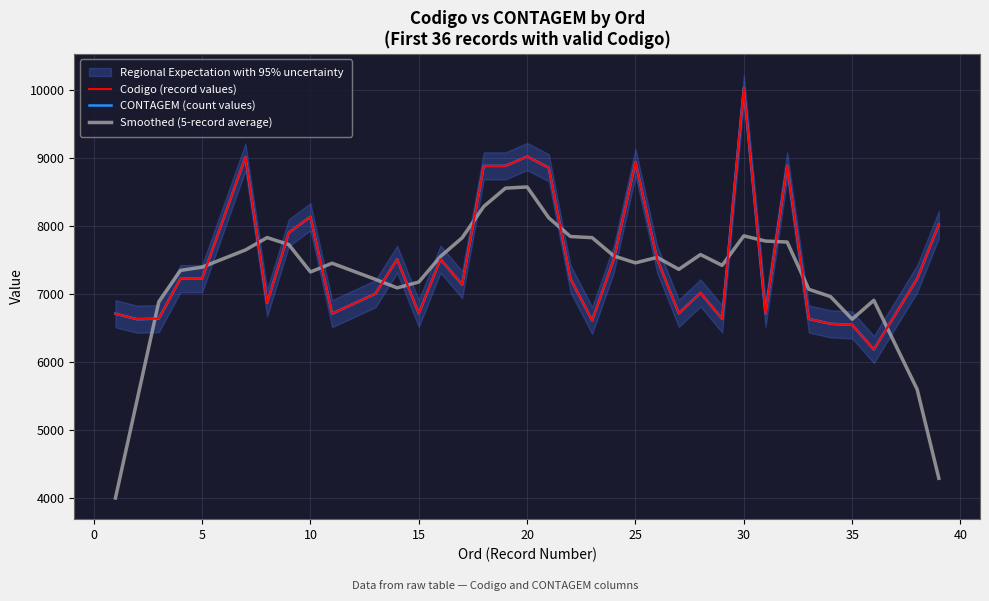

What is the average value of the Codigo (record values) series?

7487.4